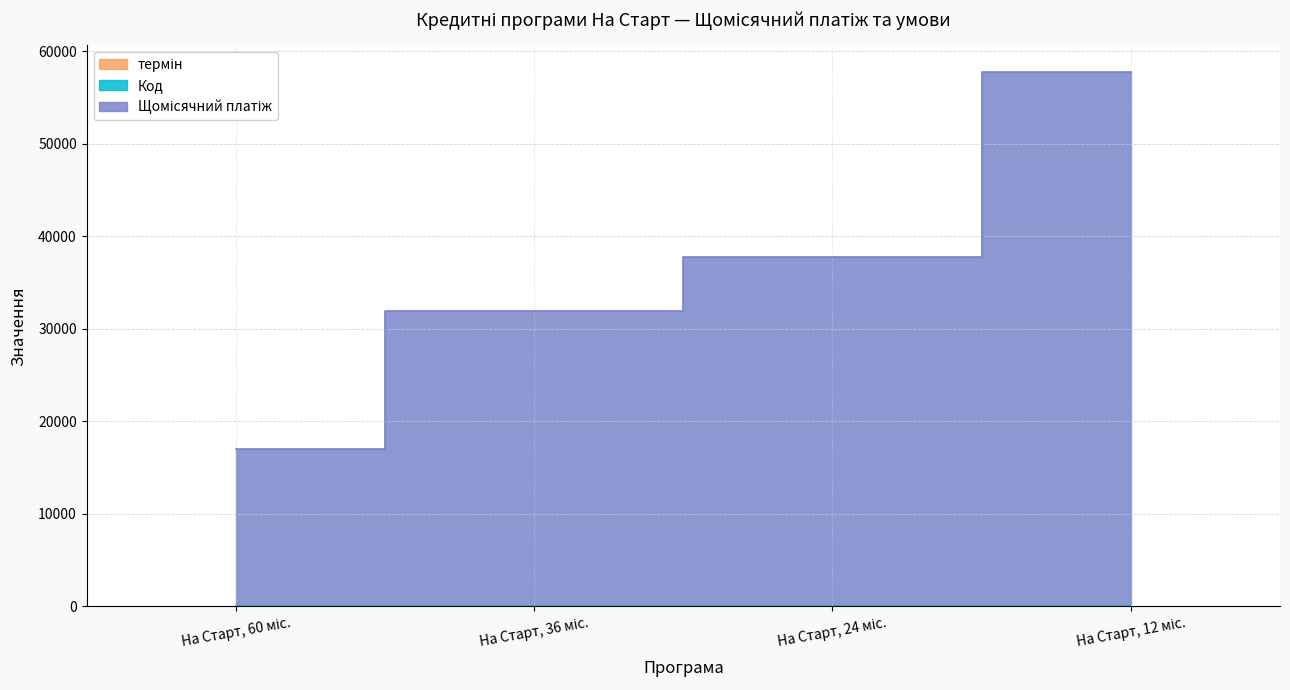

How many categories are shown in the chart?

4